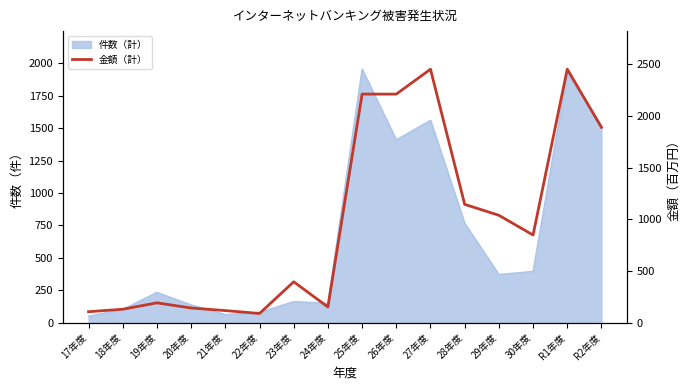

How many lines are shown in the chart?

1